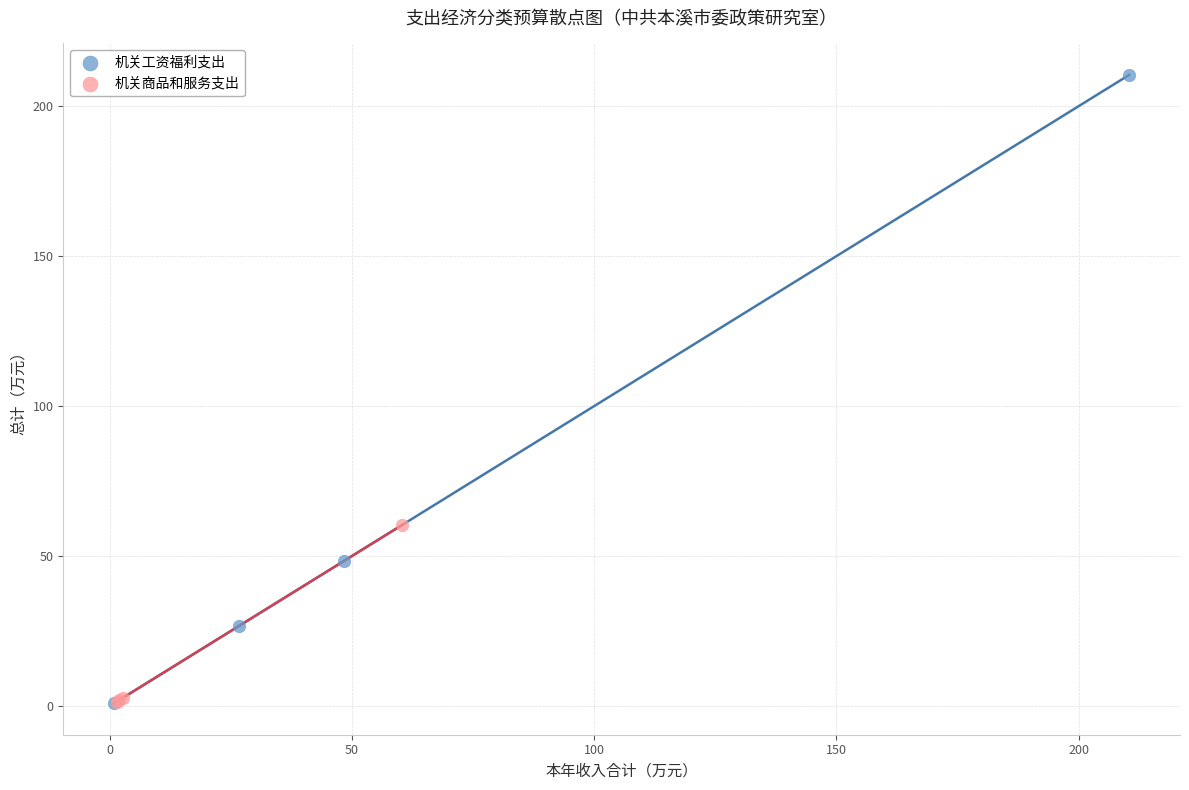

Which series has the largest Y range (max minus min)?

机关工资福利支出